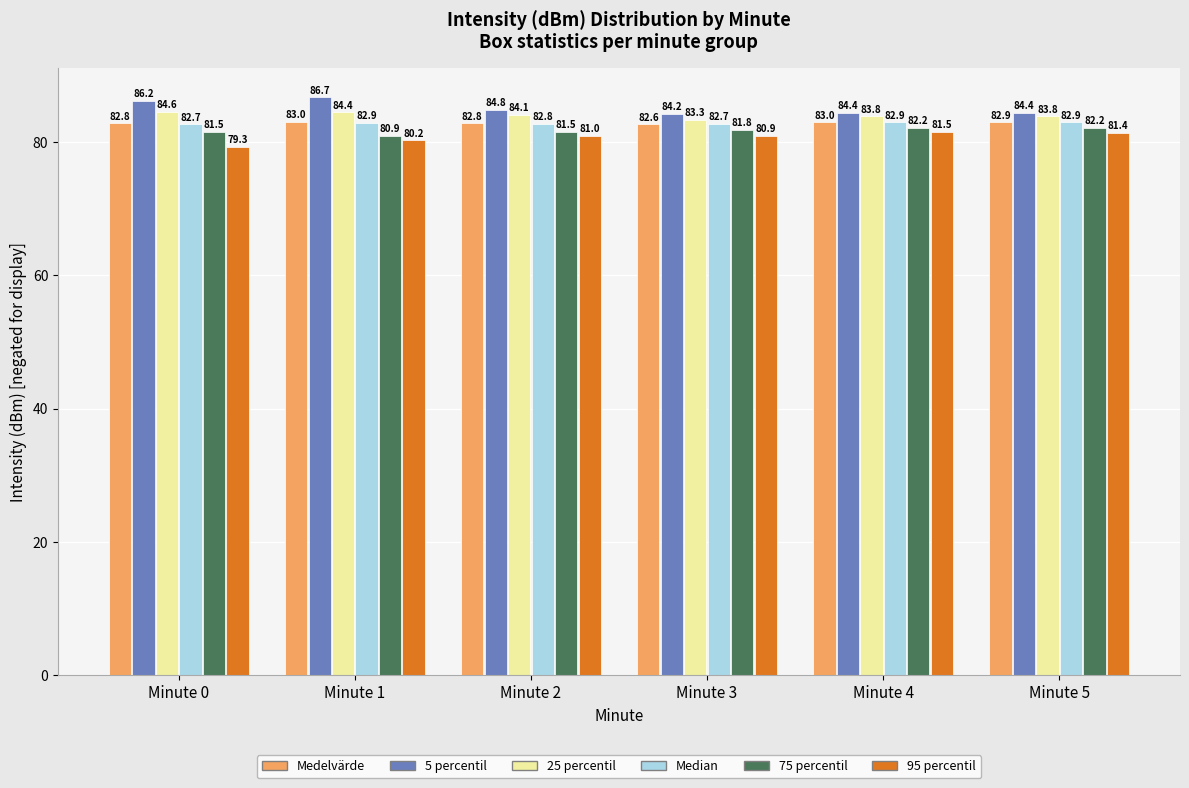

Reading left to right, extract all data points from this chart.

Medelvärde: Minute 0=82.8	Minute 1=83.0	Minute 2=82.8	Minute 3=82.6	Minute 4=83.0	Minute 5=82.9
5 percentil: Minute 0=86.2	Minute 1=86.7	Minute 2=84.8	Minute 3=84.2	Minute 4=84.4	Minute 5=84.4
25 percentil: Minute 0=84.6	Minute 1=84.4	Minute 2=84.1	Minute 3=83.3	Minute 4=83.8	Minute 5=83.8
Median: Minute 0=82.7	Minute 1=82.9	Minute 2=82.8	Minute 3=82.7	Minute 4=82.9	Minute 5=82.9
75 percentil: Minute 0=81.5	Minute 1=80.9	Minute 2=81.5	Minute 3=81.8	Minute 4=82.2	Minute 5=82.2
95 percentil: Minute 0=79.3	Minute 1=80.2	Minute 2=81.0	Minute 3=80.9	Minute 4=81.5	Minute 5=81.4